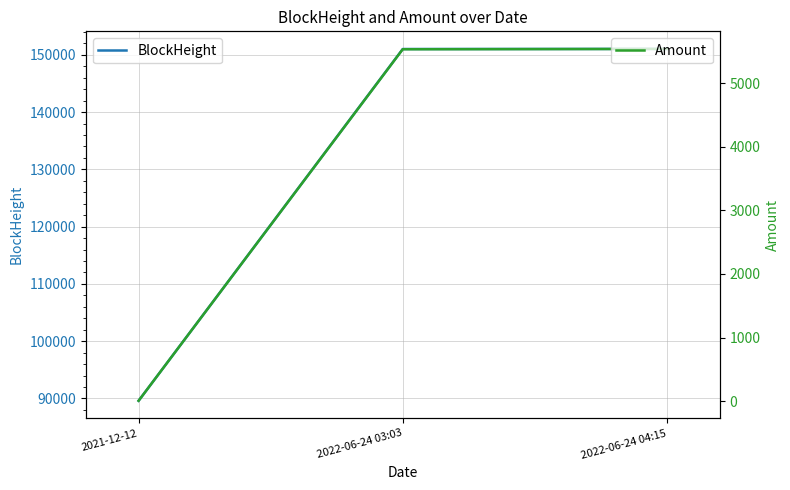

What are all the series names shown in the legend?

BlockHeight, Amount